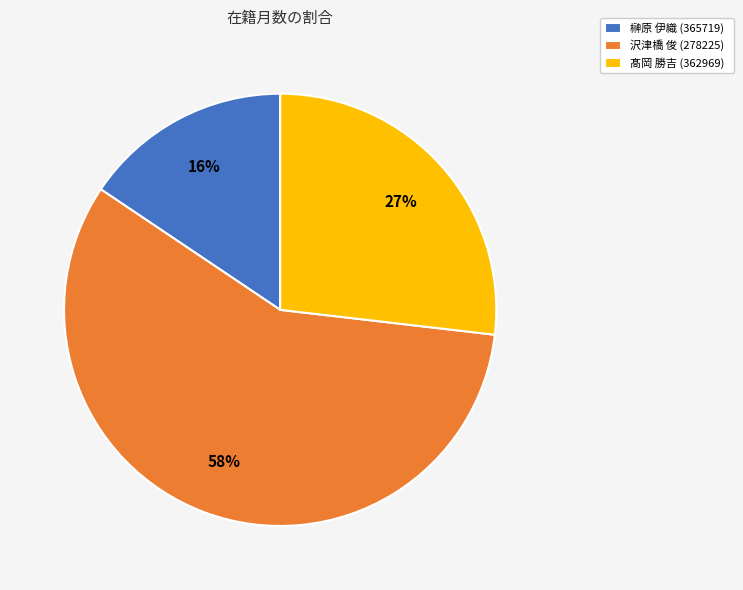

To the nearest percent, what is the difference between the 沢津橋 俊 (278225) and 髙岡 勝吉 (362969) slice percentages?

31%